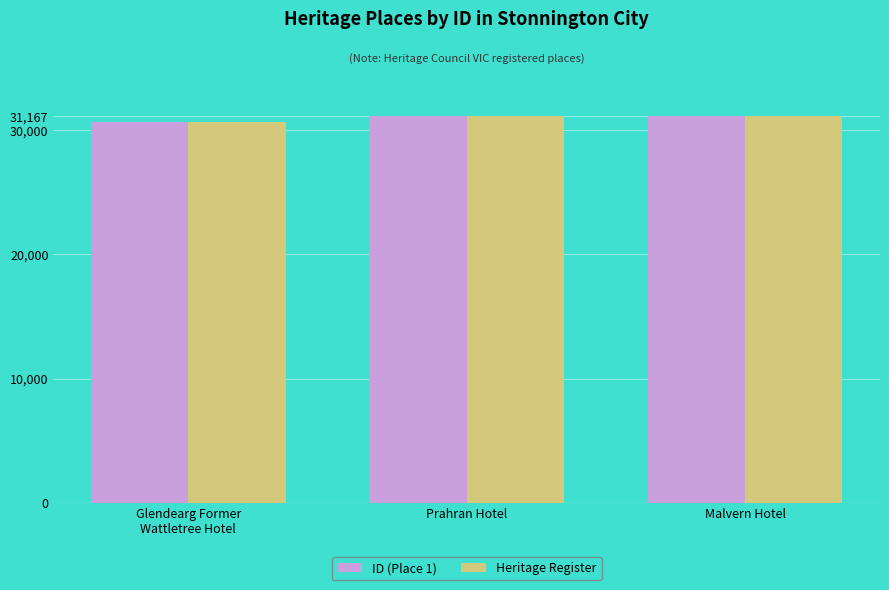

What is the approximate value of ID (Place 1) at Glendearg Former
Wattletree Hotel?

30697